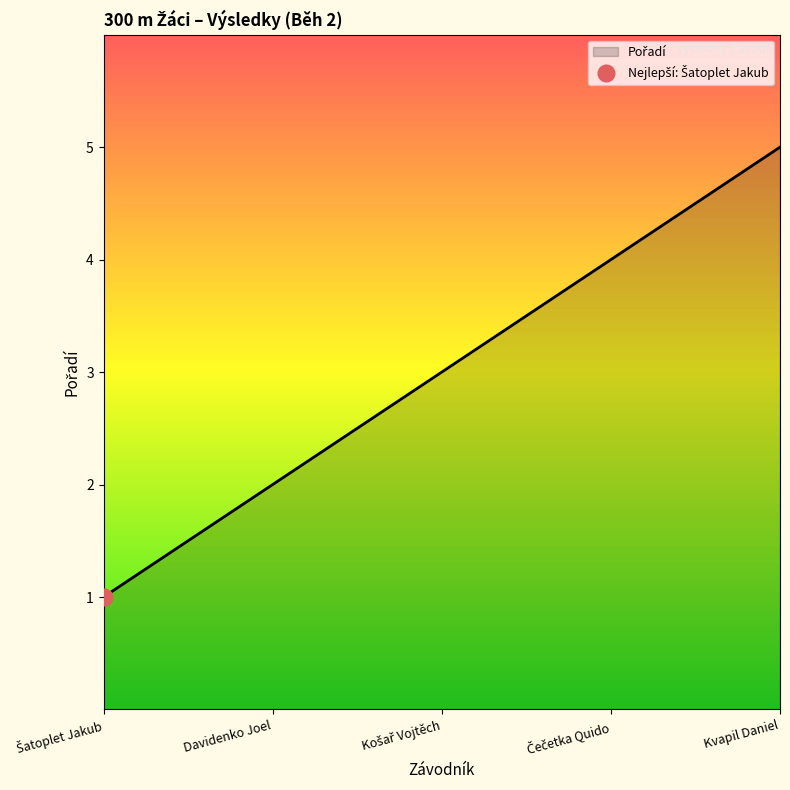

Reading right to left, what are all the values shown in this chart?

5	4	3	2	1